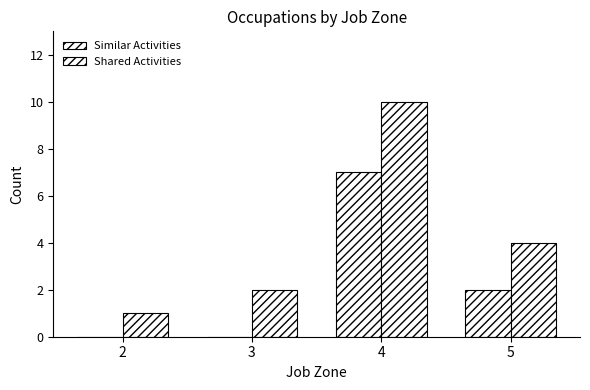

How many series are shown in this chart?

2